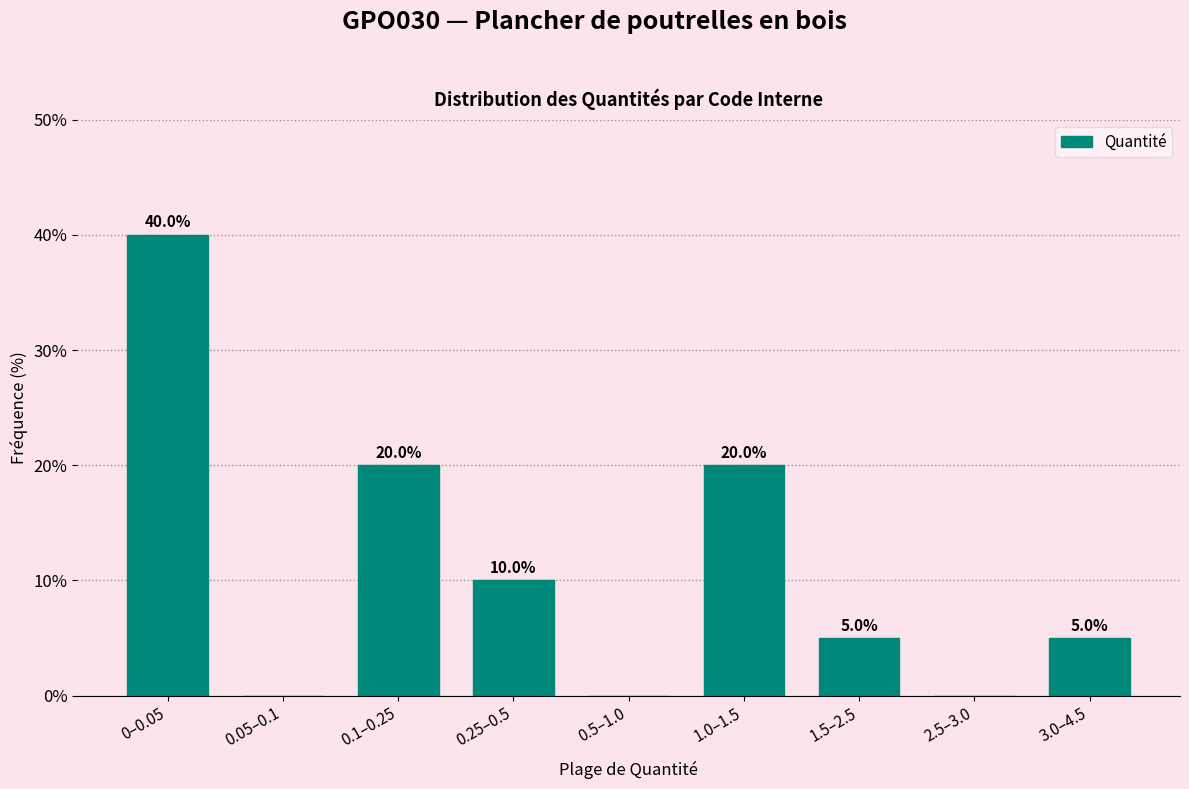

Reading left to right, transcribe all the data shown in this chart.

0–0.05=40	0.05–0.1=0	0.1–0.25=20	0.25–0.5=10	0.5–1.0=0	1.0–1.5=20	1.5–2.5=5	2.5–3.0=0	3.0–4.5=5